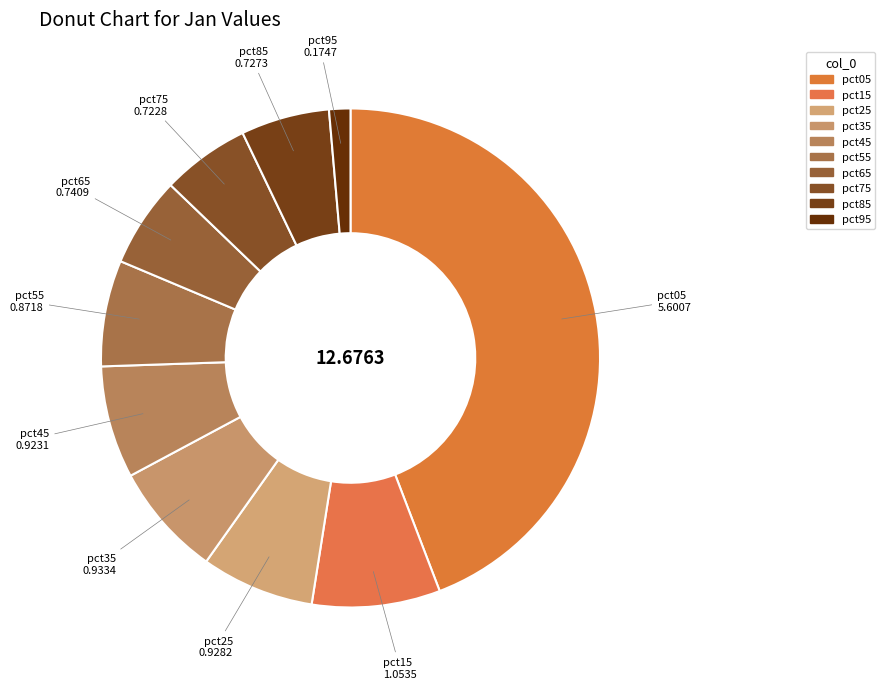

Do pct75 and pct55 together represent more than half of the pie?

No